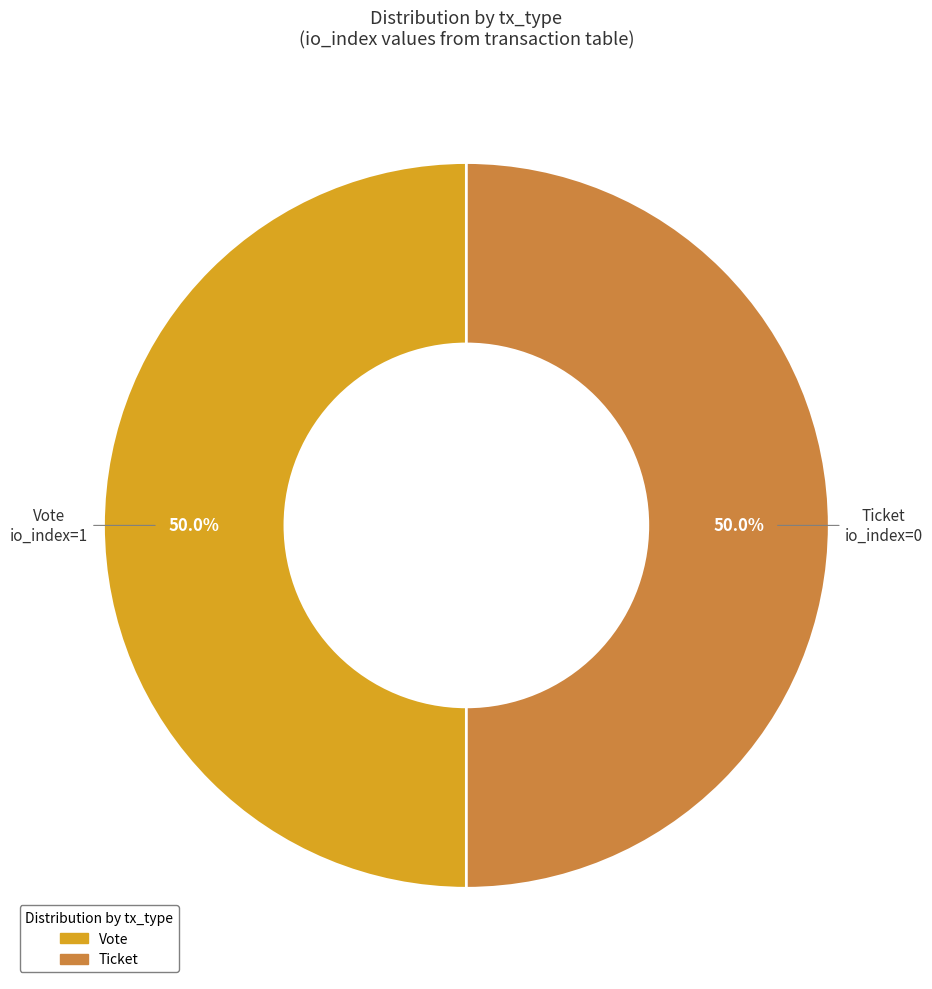

Count the number of slices in the pie.

2